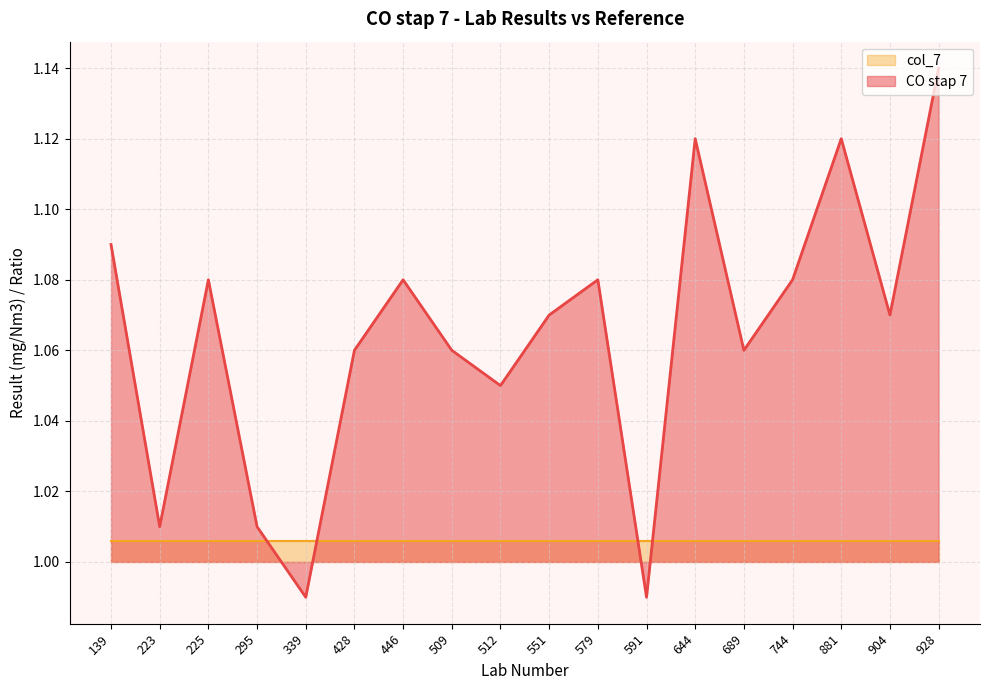

At which label is the value closest to 1?

223